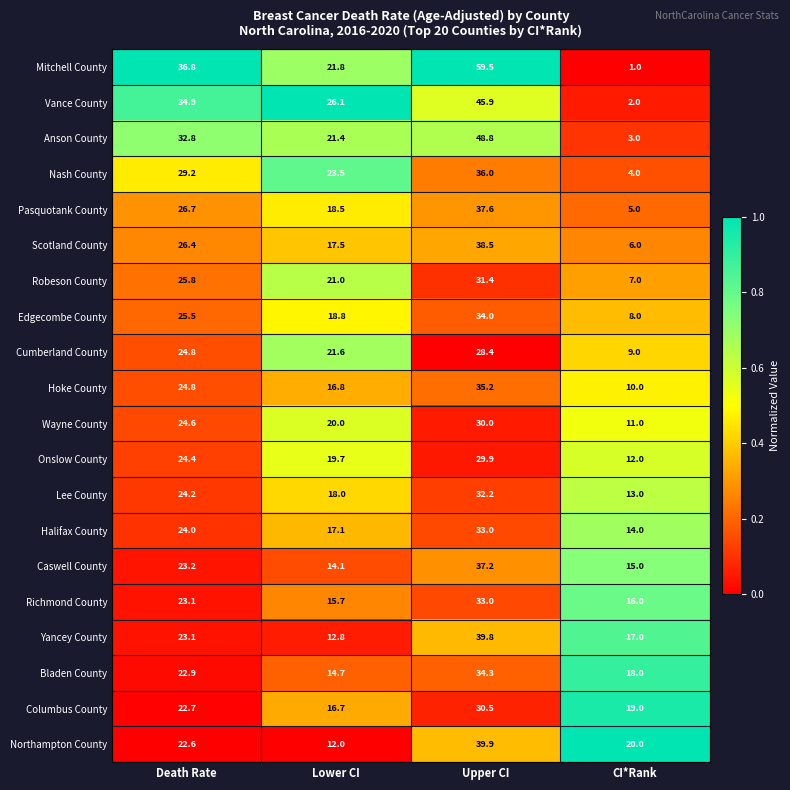

How many data points does each series have?

4